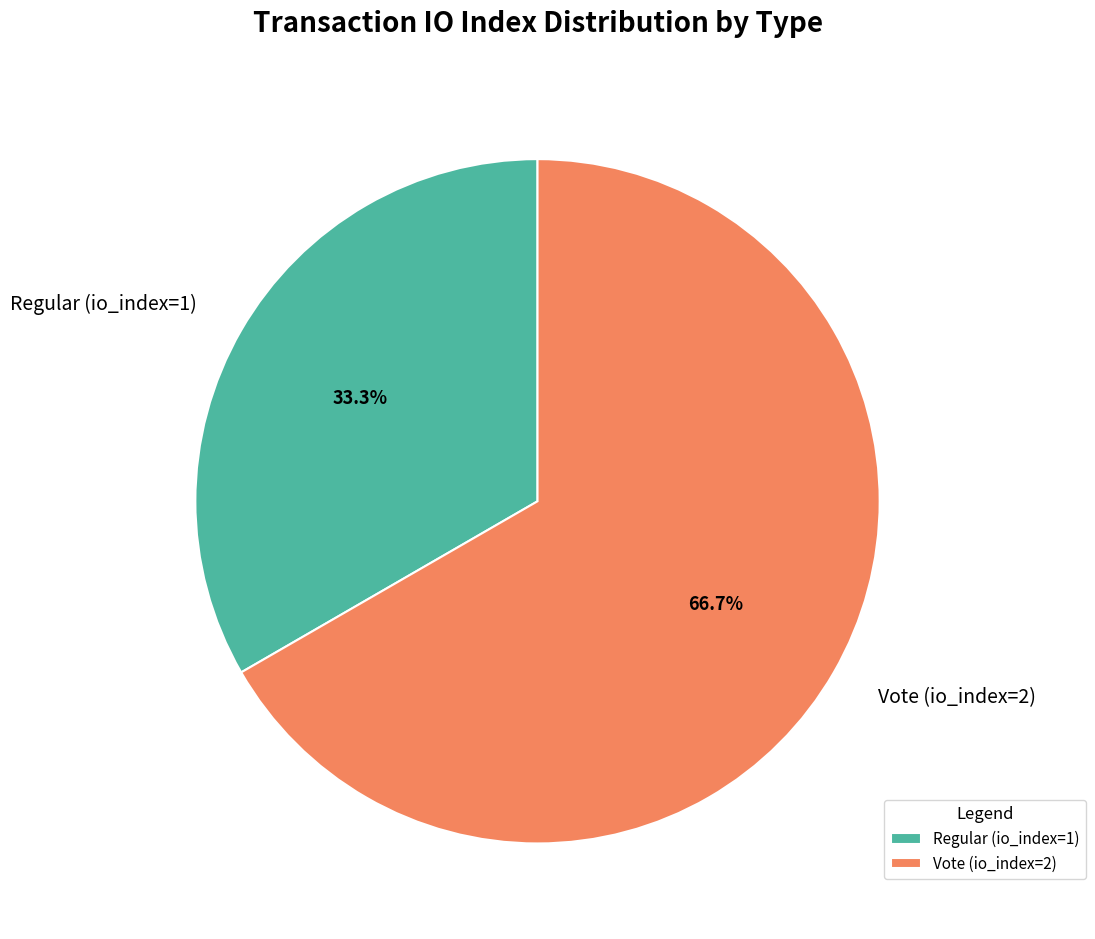

To the nearest percent, what is the combined percentage of Regular (io_index=1) and Vote (io_index=2)?

100%